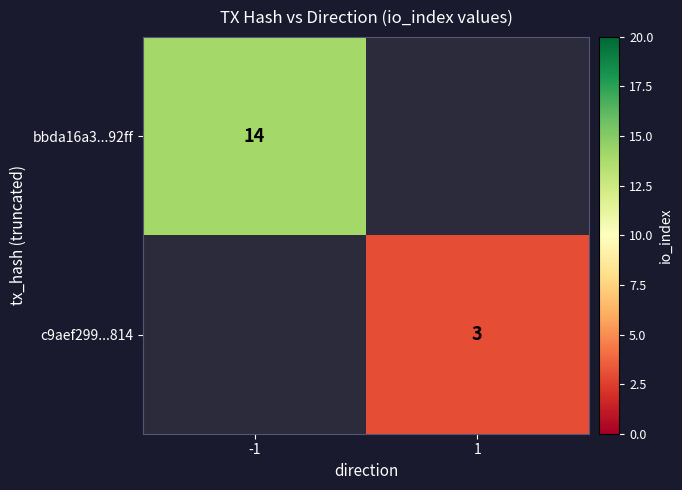

The value of c9aef299...814 at 1 is 3. True or false?

True